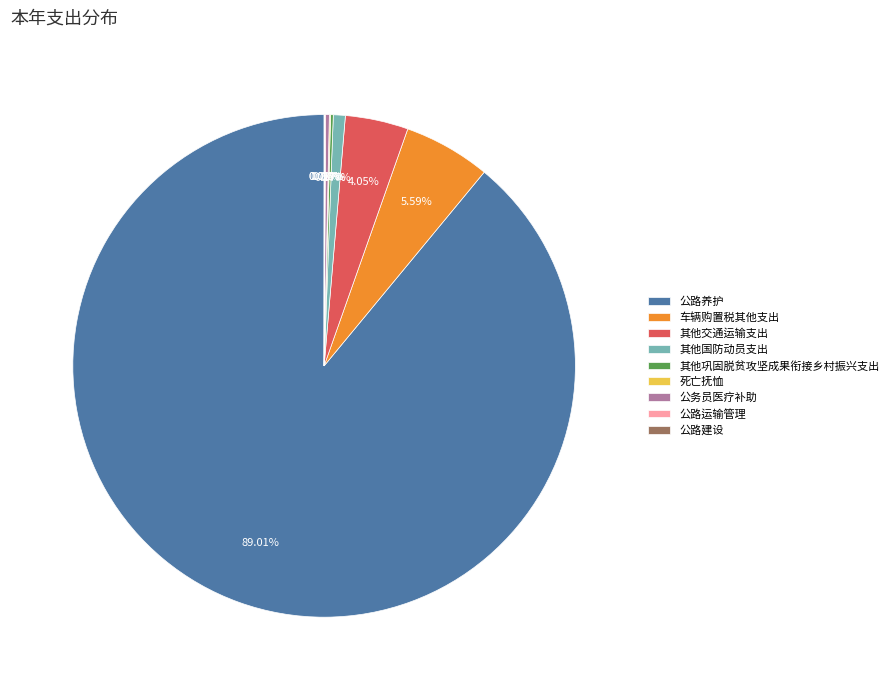

Between 公路养护 and 车辆购置税其他支出, which is larger?

公路养护